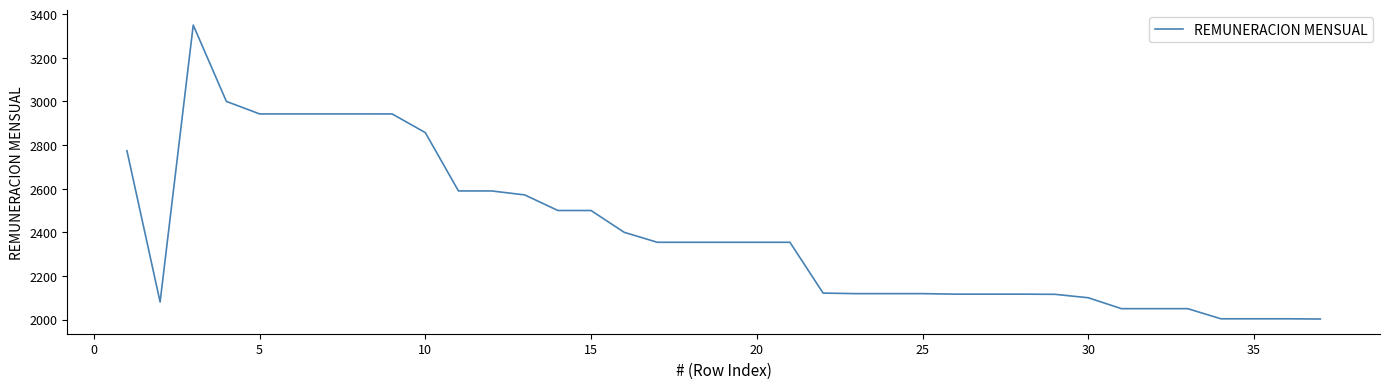

What is the difference between the maximum and minimum values?

1347.5